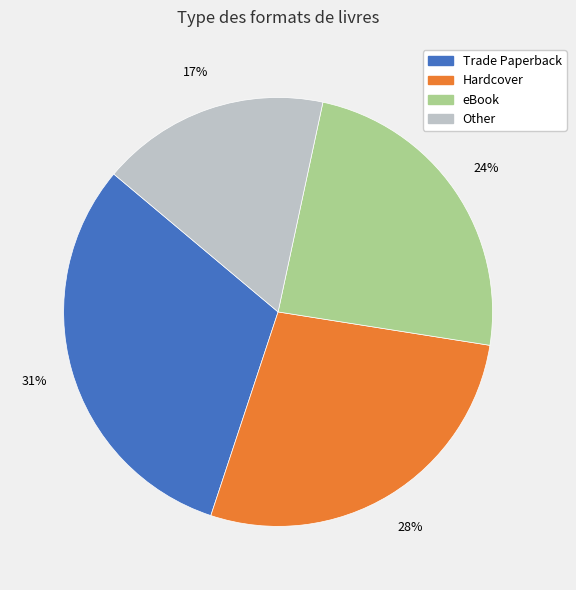

Is there a majority slice in this chart?

No